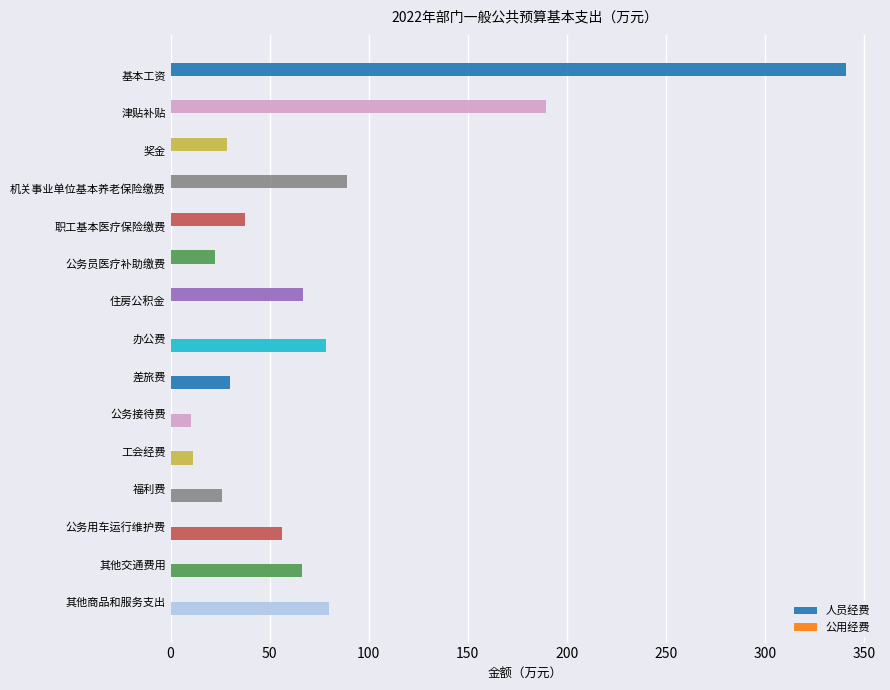

How many distinct data groups are displayed?

2